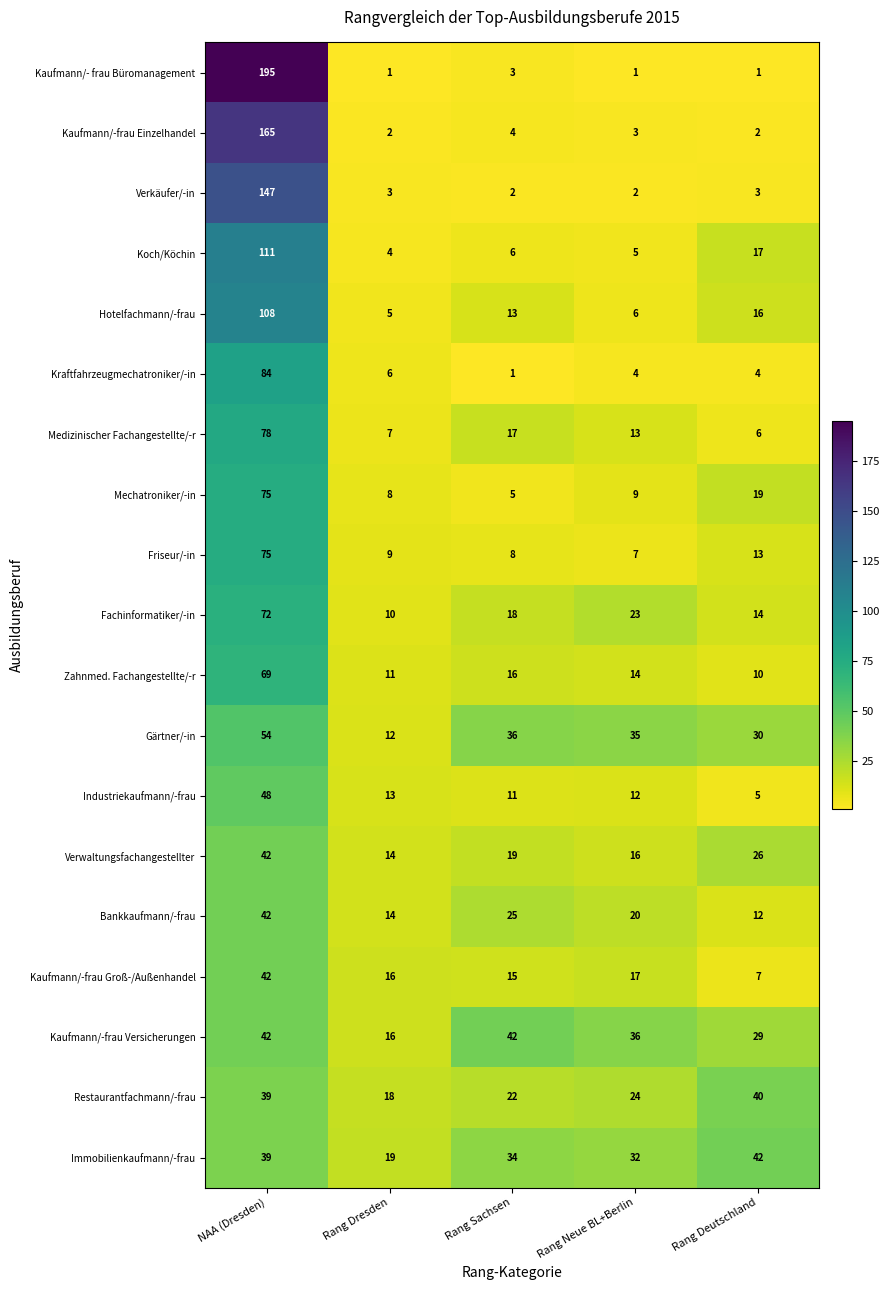

Between NAA (Dresden) and Rang Dresden, which series saw the biggest shift?

Kaufmann/- frau Büromanagement